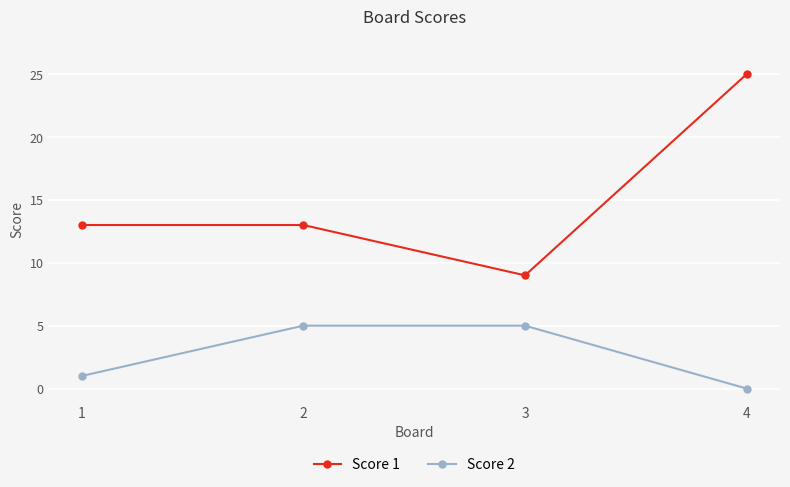

What are all the series names shown in the legend?

Score 1, Score 2